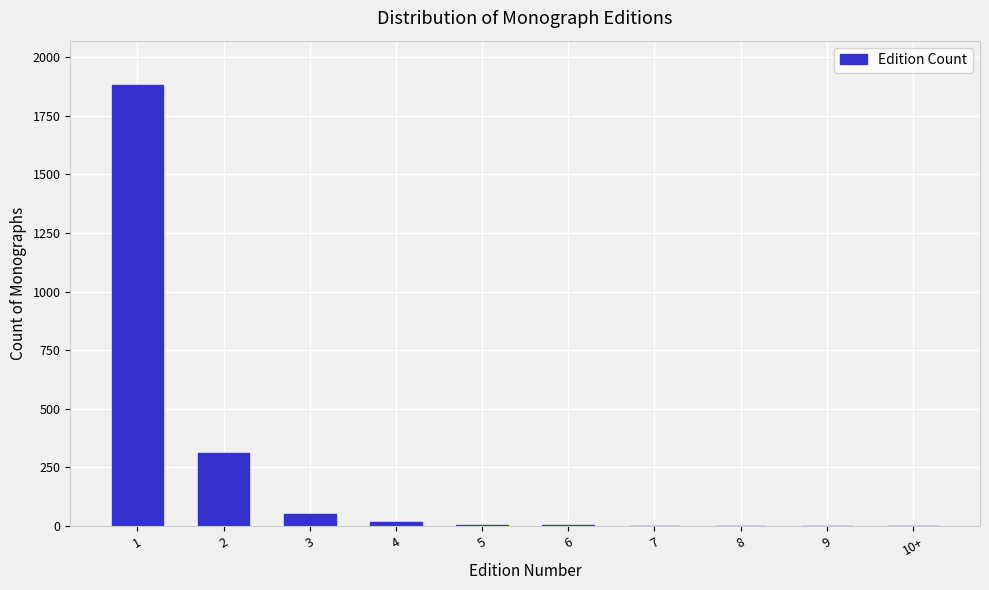

Approximately how many times larger is the value at 2 compared to 3?

6.0